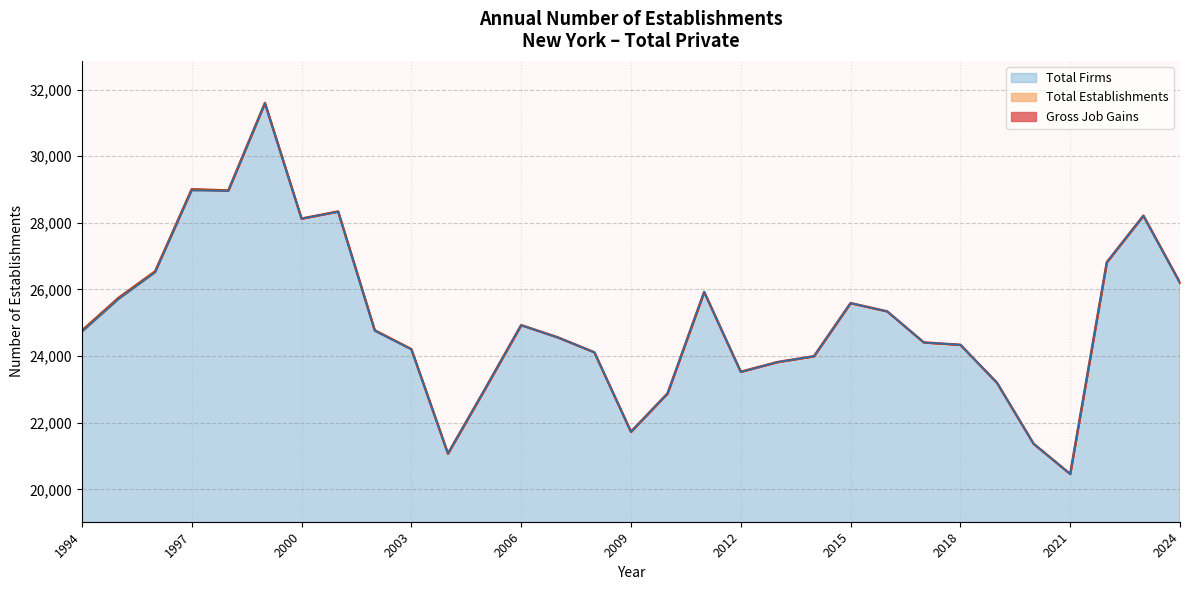

How many interior local peaks does the Gross Job Gains series have?

7